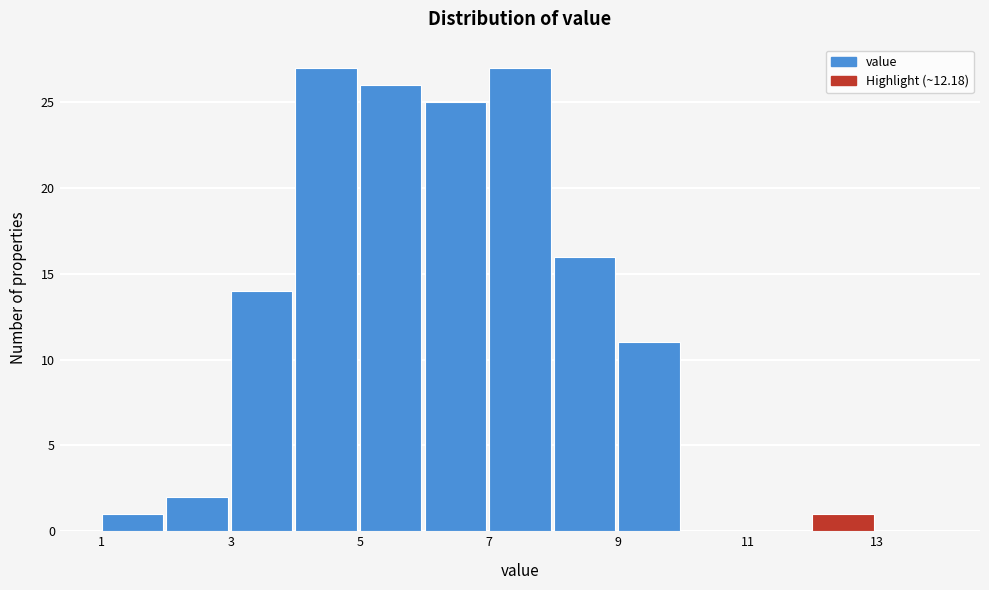

Reading left to right, transcribe this chart: for each bar, give the range it covers on the x-axis and its height. The values are not printed on the chart, so give them approximately, as read against the axis.

1 to 2: 1
2 to 3: 2
3 to 4: 14
4 to 5: 27
5 to 6: 26
6 to 7: 25
7 to 8: 27
8 to 9: 16
9 to 10: 11
10 to 11: 0
11 to 12: 0
12 to 13: 1
13 to 14: 0